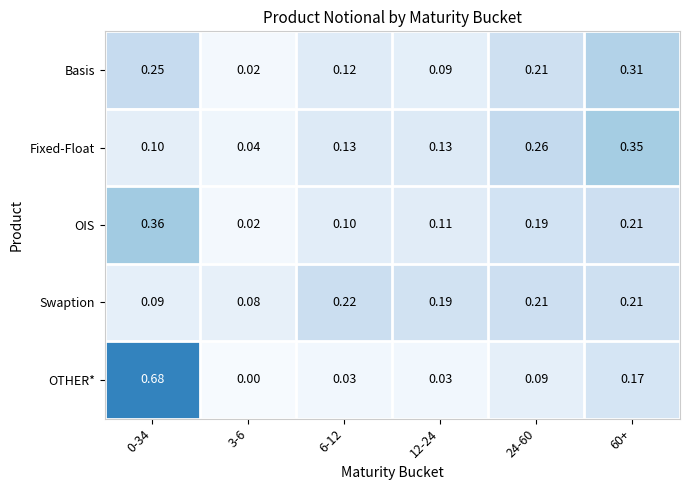

Which series has the largest range (max minus min)?

OTHER*